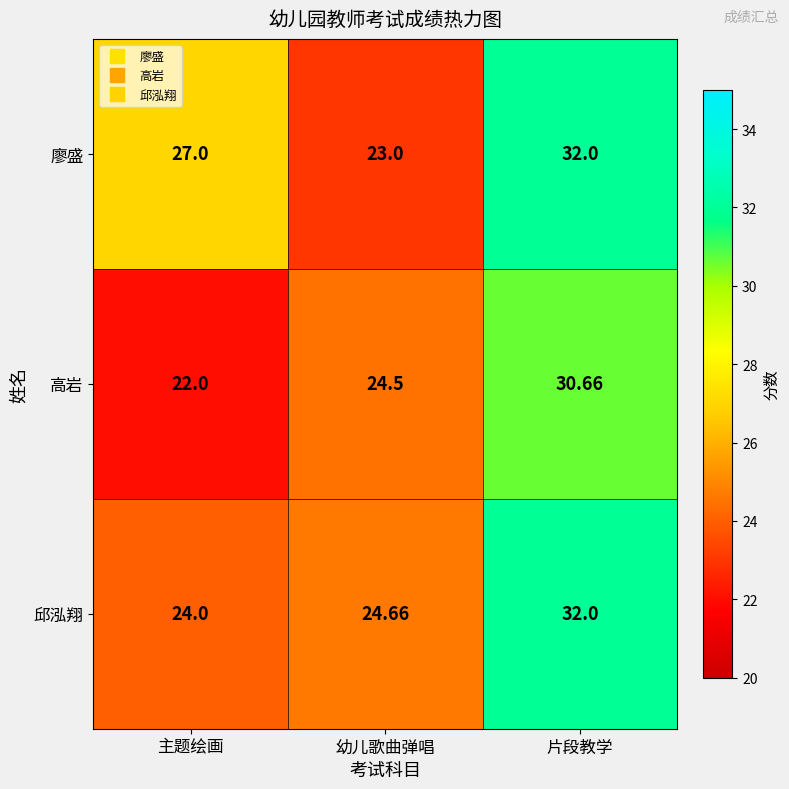

Which label corresponds to the largest value in the chart?

片段教学